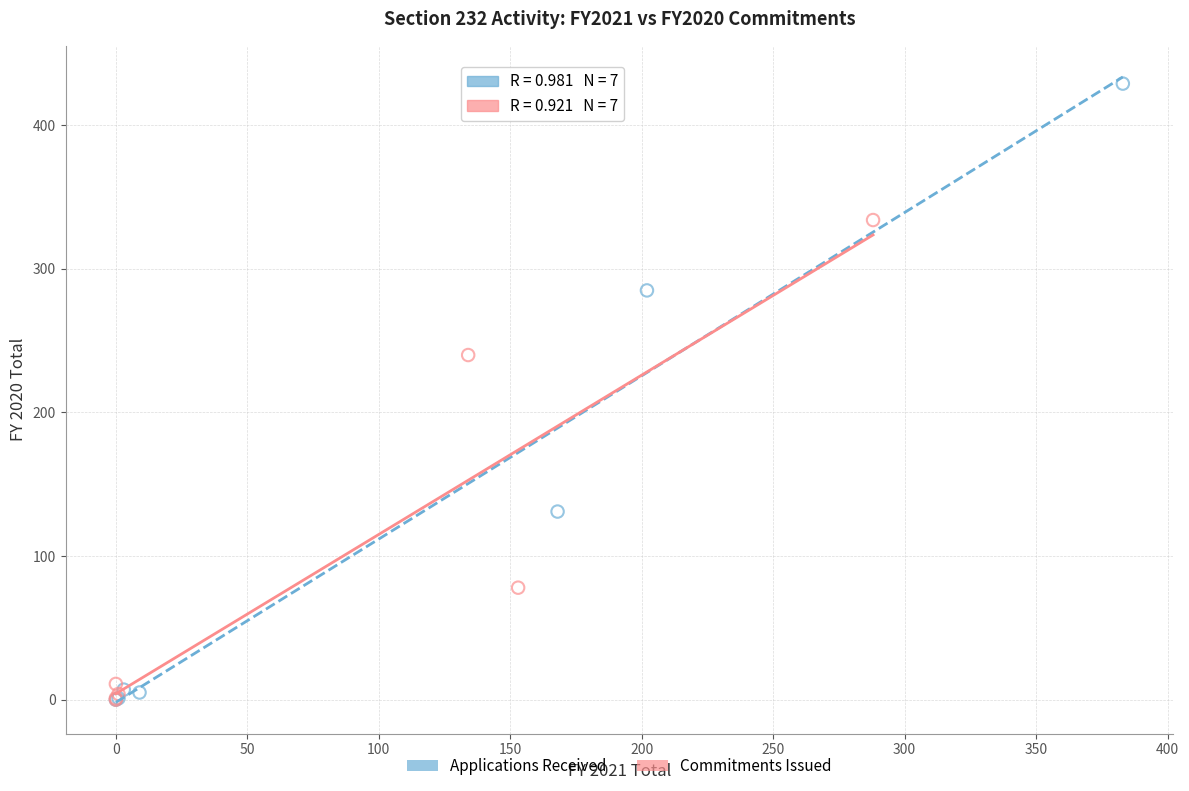

Which series has the largest Y range (max minus min)?

Applications Received